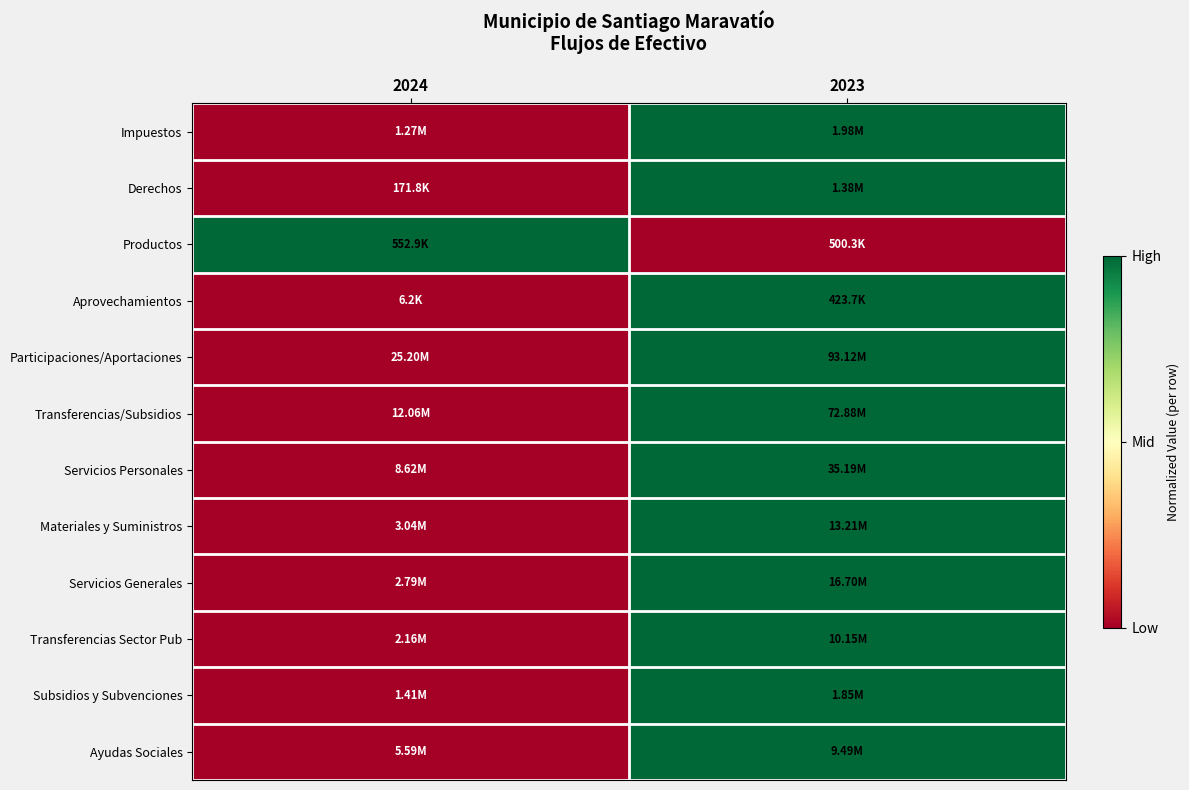

Reading left to right, what are all the values shown in this chart?

Impuestos: 2024=0	2023=1
Derechos: 2024=0	2023=1
Productos: 2024=1	2023=0
Aprovechamientos: 2024=0	2023=1
Participaciones/Aportaciones: 2024=0	2023=1
Transferencias/Subsidios: 2024=0	2023=1
Servicios Personales: 2024=0	2023=1
Materiales y Suministros: 2024=0	2023=1
Servicios Generales: 2024=0	2023=1
Transferencias Sector Pub: 2024=0	2023=1
Subsidios y Subvenciones: 2024=0	2023=1
Ayudas Sociales: 2024=0	2023=1